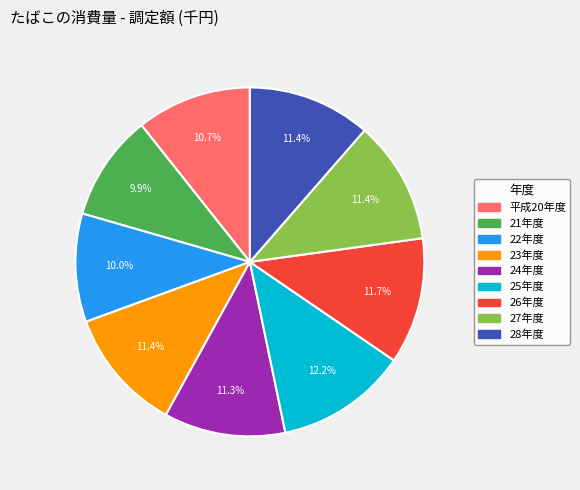

What percentage do 27年度 and 平成20年度 together represent?

22.1%